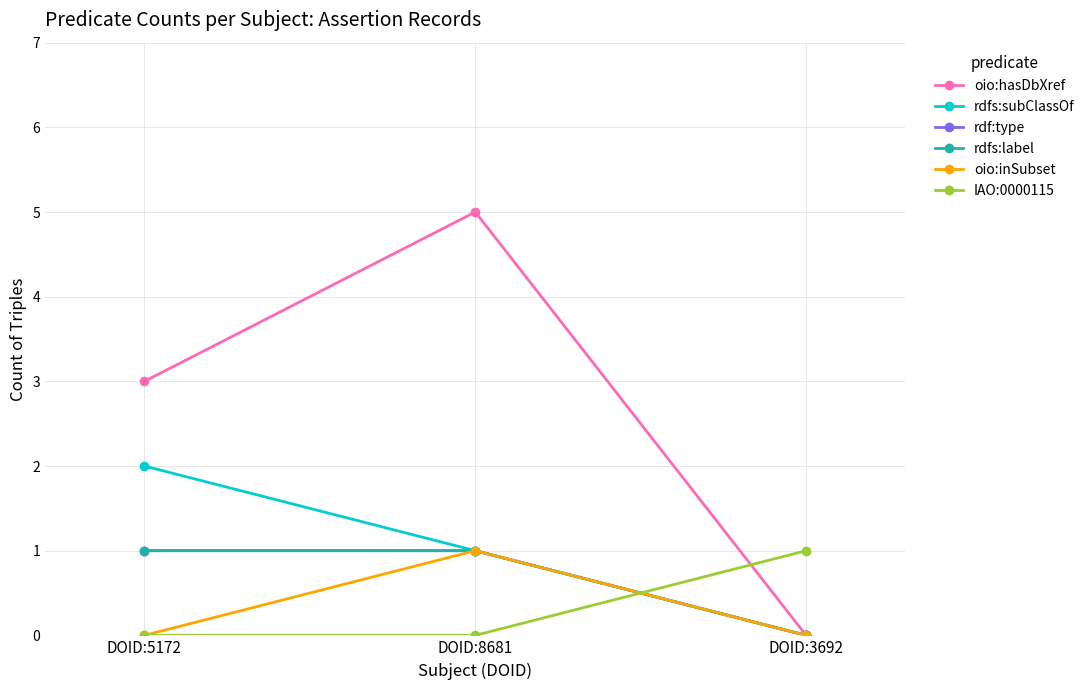

Is this an area chart (filled region under the line)?

No